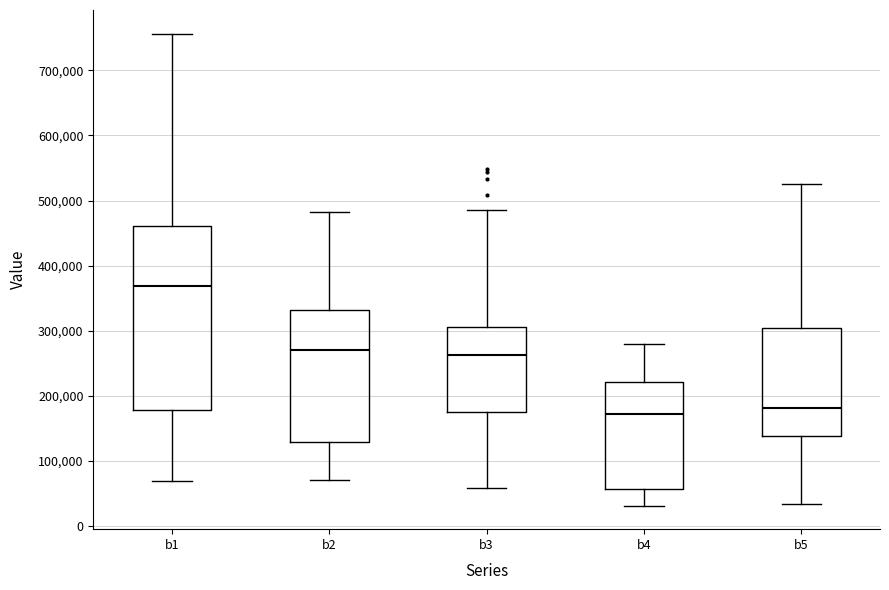

Comparing the boxes themselves (not the whiskers), which one is the tallest?

b1